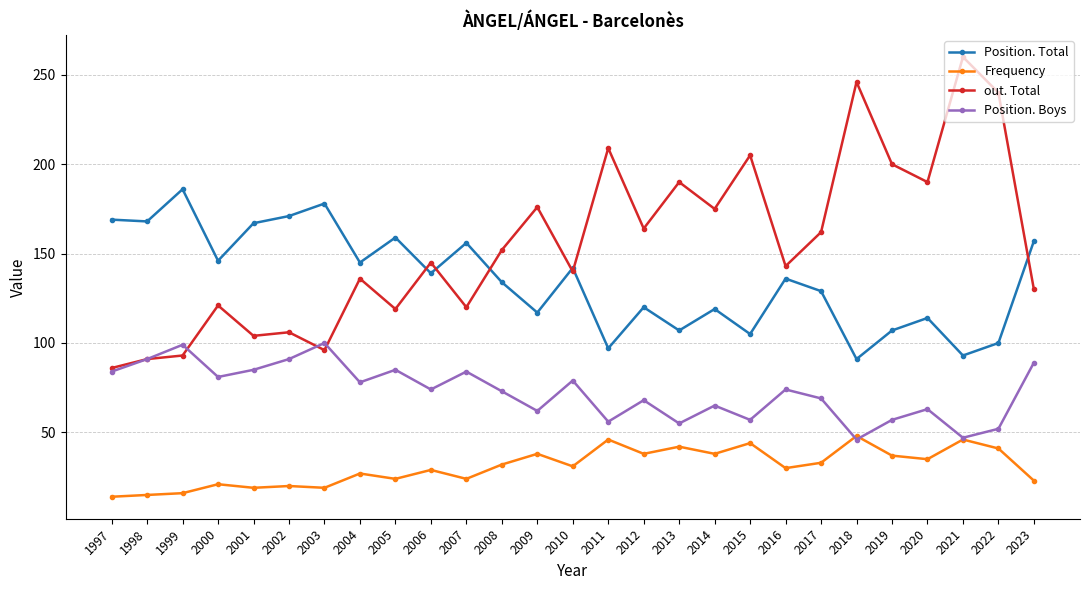

What is the greatest value displayed?

260